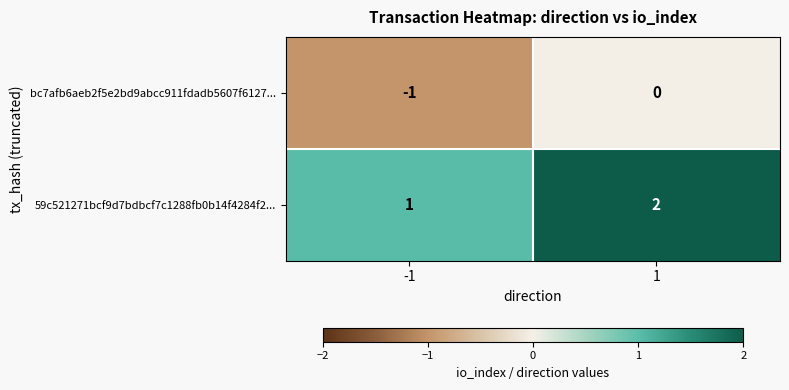

Is the value of bc7afb6aeb2f5e2bd9abcc911fdadb5607f6127... at 1 greater than the value of 59c521271bcf9d7bdbcf7c1288fb0b14f4284f2... at 1?

No